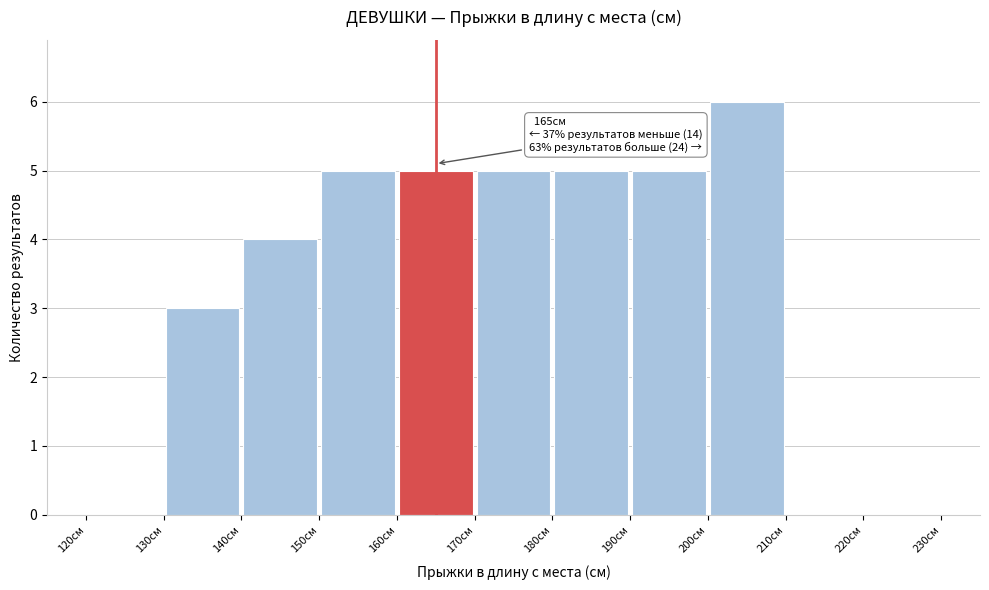

Which range on the x-axis has the tallest bar?

200 to 210